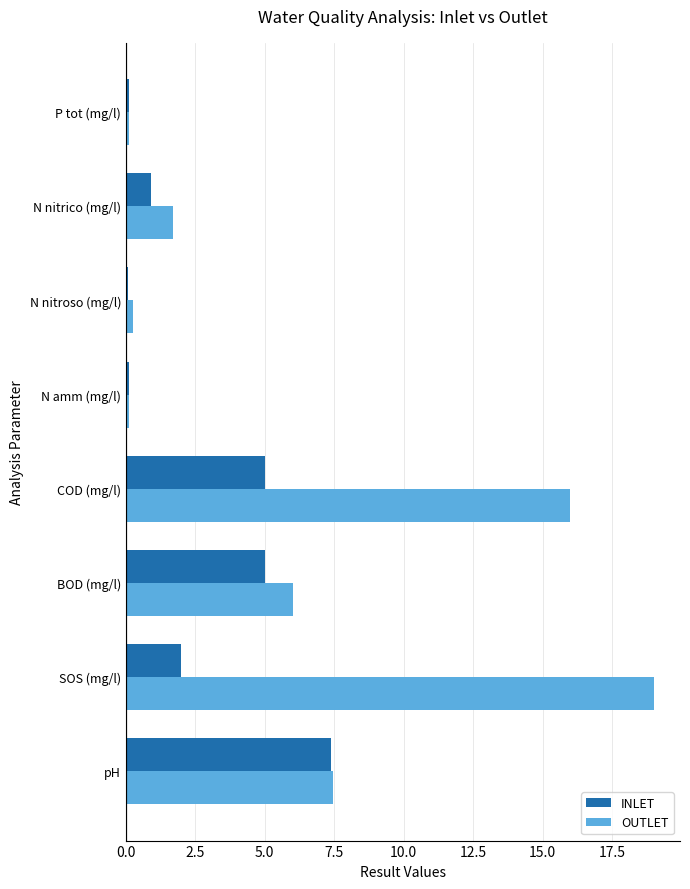

How many distinct data groups are displayed?

2